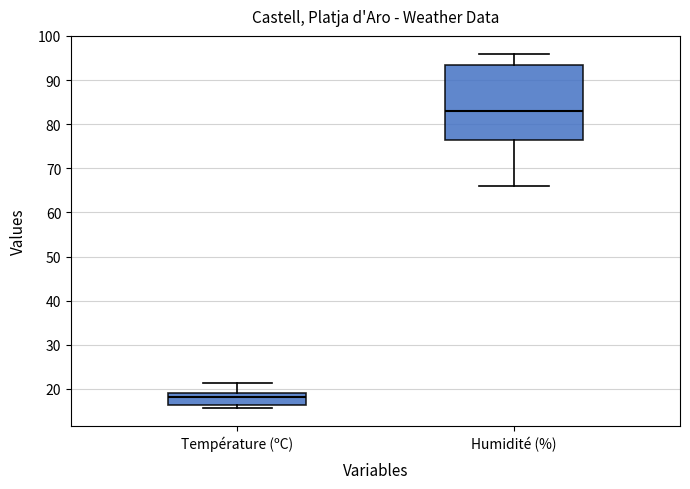

Reading left to right, transcribe this box plot: for each box, give where its median line is, the range the box spans, and where its two whiskers end, as read against the y-axis. The values are not printed on the chart, so give them approximately, as read against the axis.

Température (ºC): median 18, box 16 to 19, whiskers 16 (just below the box's lower edge) to 21
Humidité (%): median 83, box 77 to 94, whiskers 66 to 96